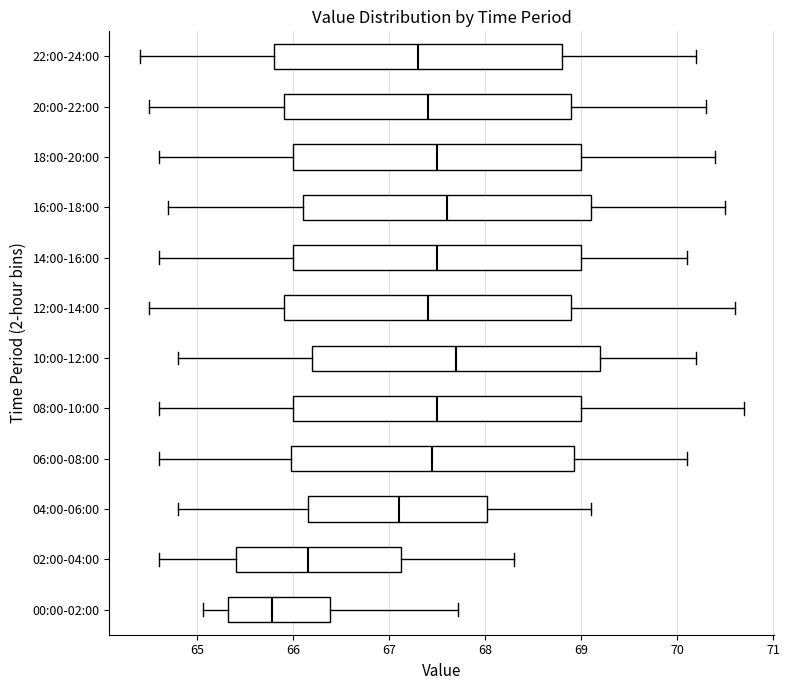

Reading bottom to top, read every box against the x-axis: the position of its median line, the range the box covers, and the ends of its whiskers. The values are not printed on the chart, so give them approximately, as read against the axis.

00:00-02:00: median 65.8, box 65.3 to 66.4, whiskers 65.1 to 67.7
02:00-04:00: median 66.2, box 65.4 to 67.1, whiskers 64.6 to 68.3
04:00-06:00: median 67.1, box 66.2 to 68.0, whiskers 64.8 to 69.1
06:00-08:00: median 67.5, box 66.0 to 68.9, whiskers 64.6 to 70.1
08:00-10:00: median 67.5, box 66.0 to 69.0, whiskers 64.6 to 70.7
10:00-12:00: median 67.7, box 66.2 to 69.2, whiskers 64.8 to 70.2
12:00-14:00: median 67.4, box 65.9 to 68.9, whiskers 64.5 to 70.6
14:00-16:00: median 67.5, box 66.0 to 69.0, whiskers 64.6 to 70.1
16:00-18:00: median 67.6, box 66.1 to 69.1, whiskers 64.7 to 70.5
18:00-20:00: median 67.5, box 66.0 to 69.0, whiskers 64.6 to 70.4
20:00-22:00: median 67.4, box 65.9 to 68.9, whiskers 64.5 to 70.3
22:00-24:00: median 67.3, box 65.8 to 68.8, whiskers 64.4 to 70.2